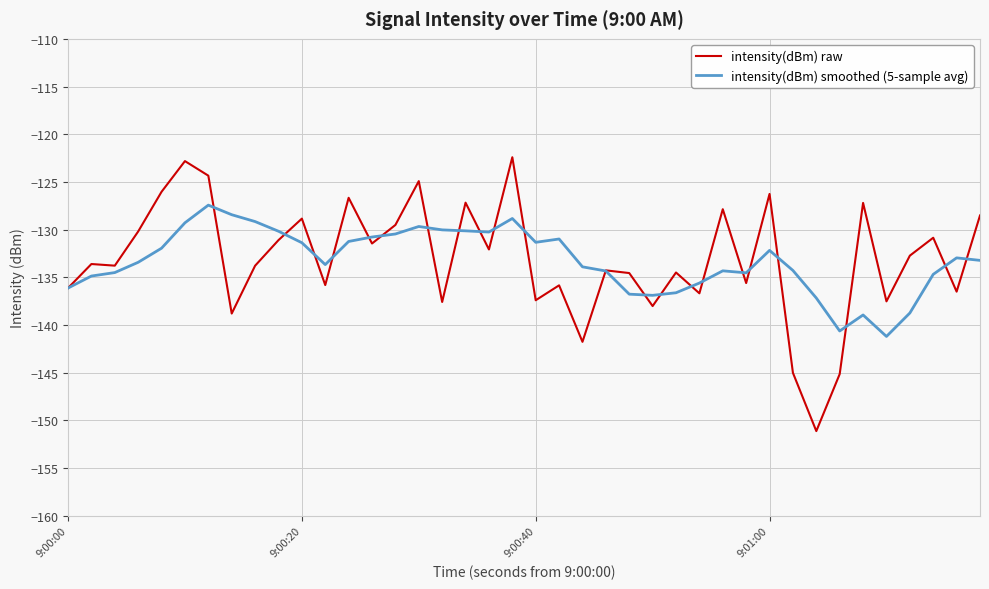

How many lines are shown in the chart?

2